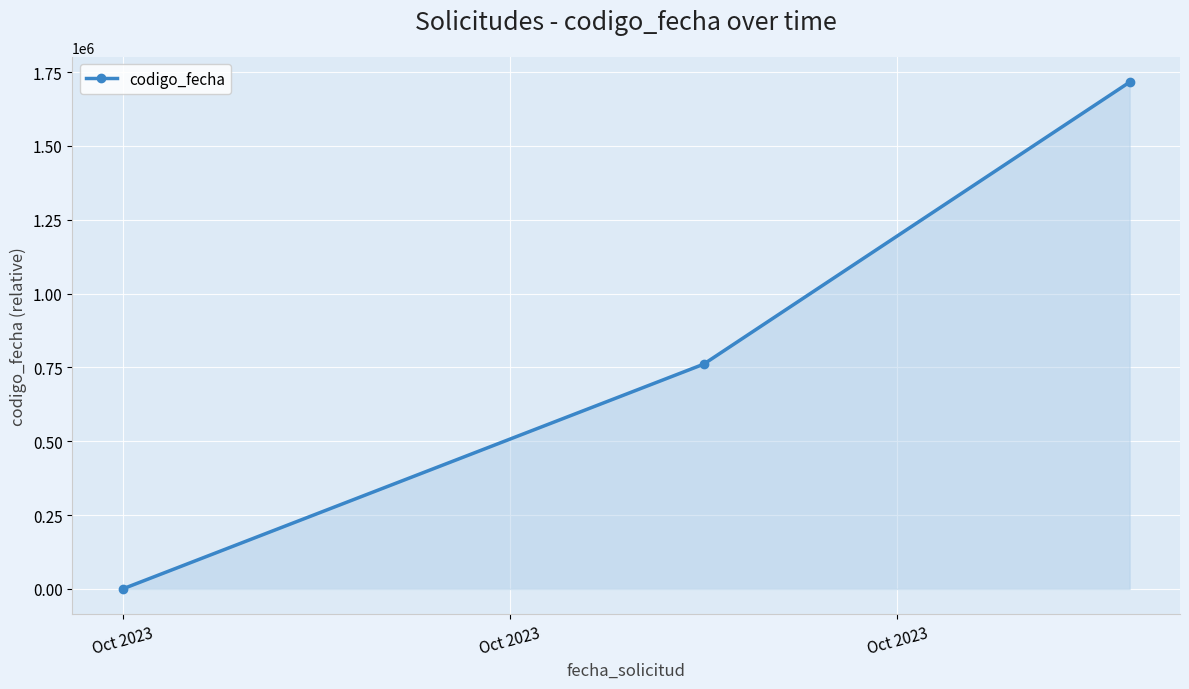

What is the greatest value displayed?

1715966